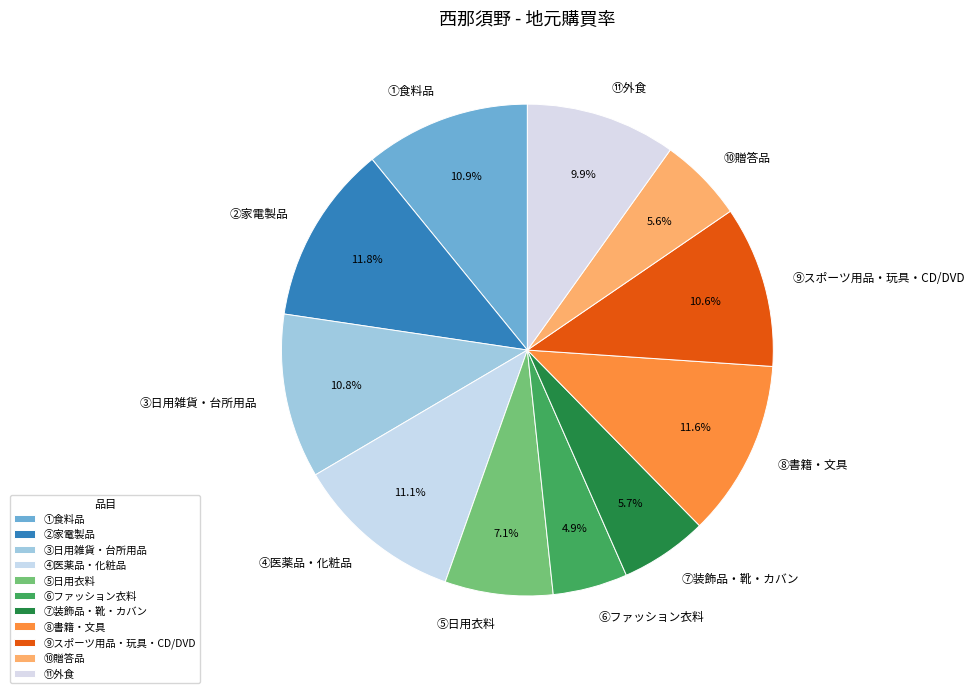

Which slice is the smallest?

⑥ファッション衣料